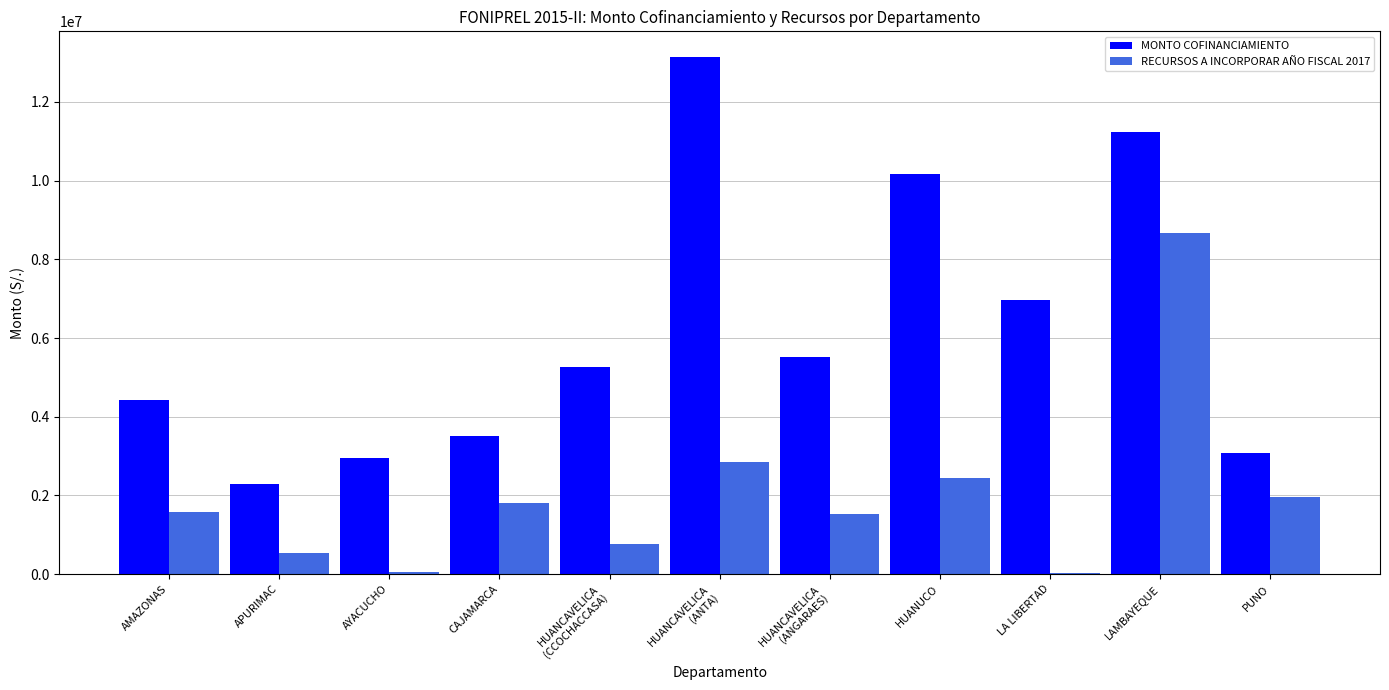

At which category is the sum across all series the highest?

LAMBAYEQUE